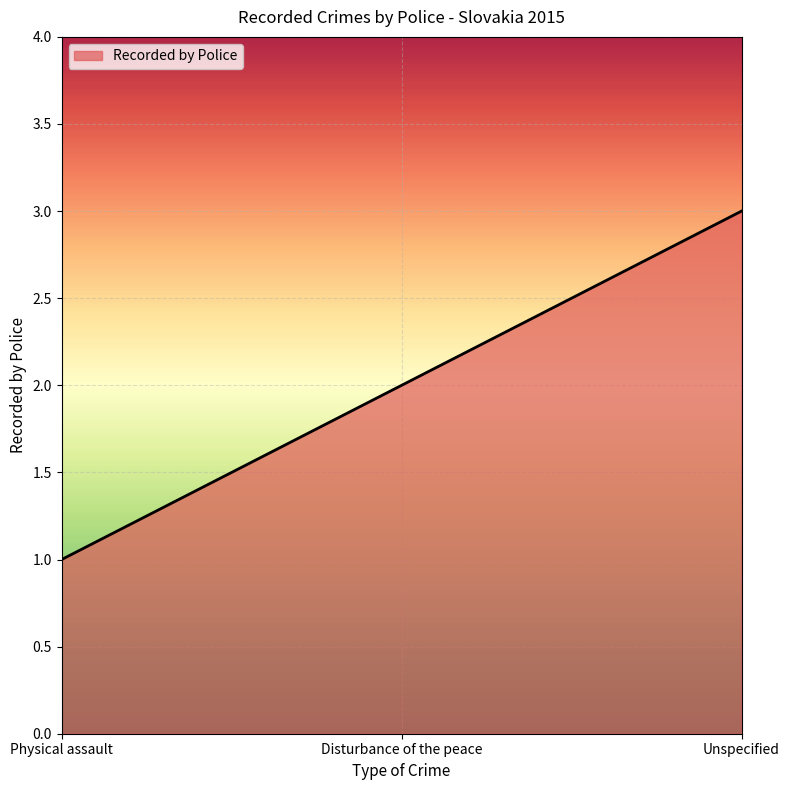

What position from the left is Unspecified?

3